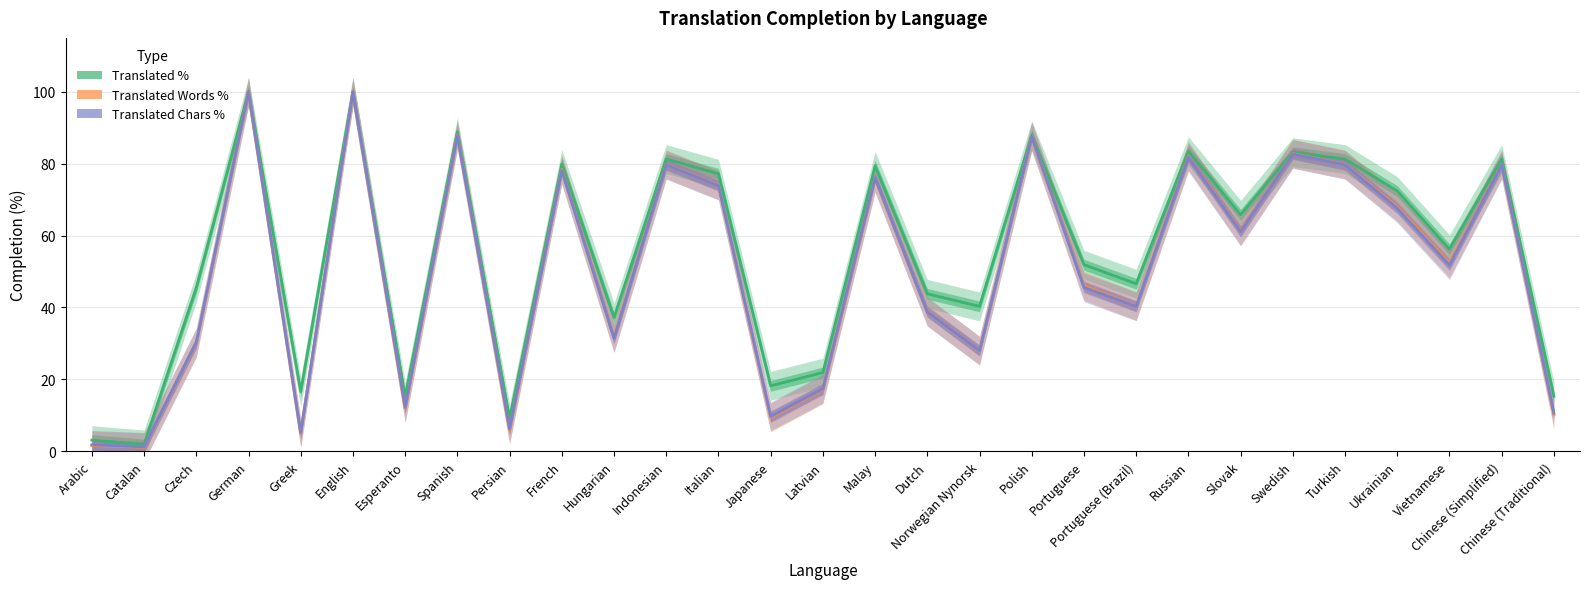

True or false: Translated Chars % has a value of 4.5 at Esperanto.

False